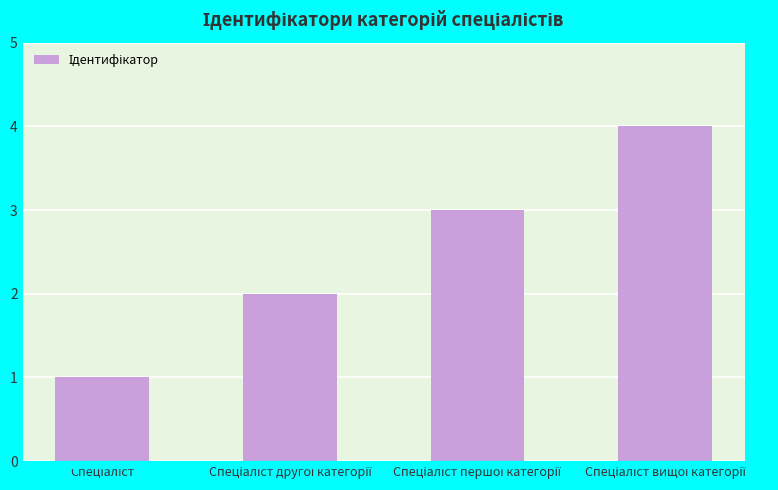

What is the difference between the maximum and minimum values?

3